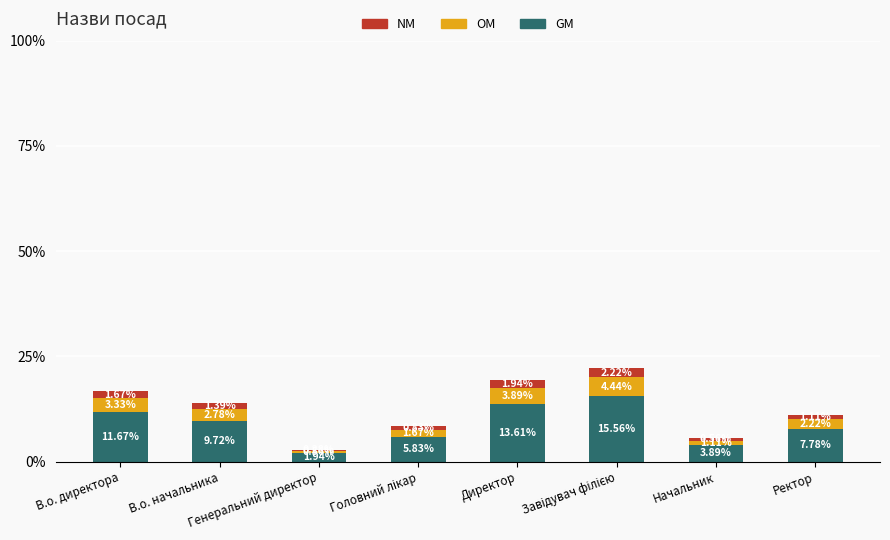

Count the number of categories in the chart.

8